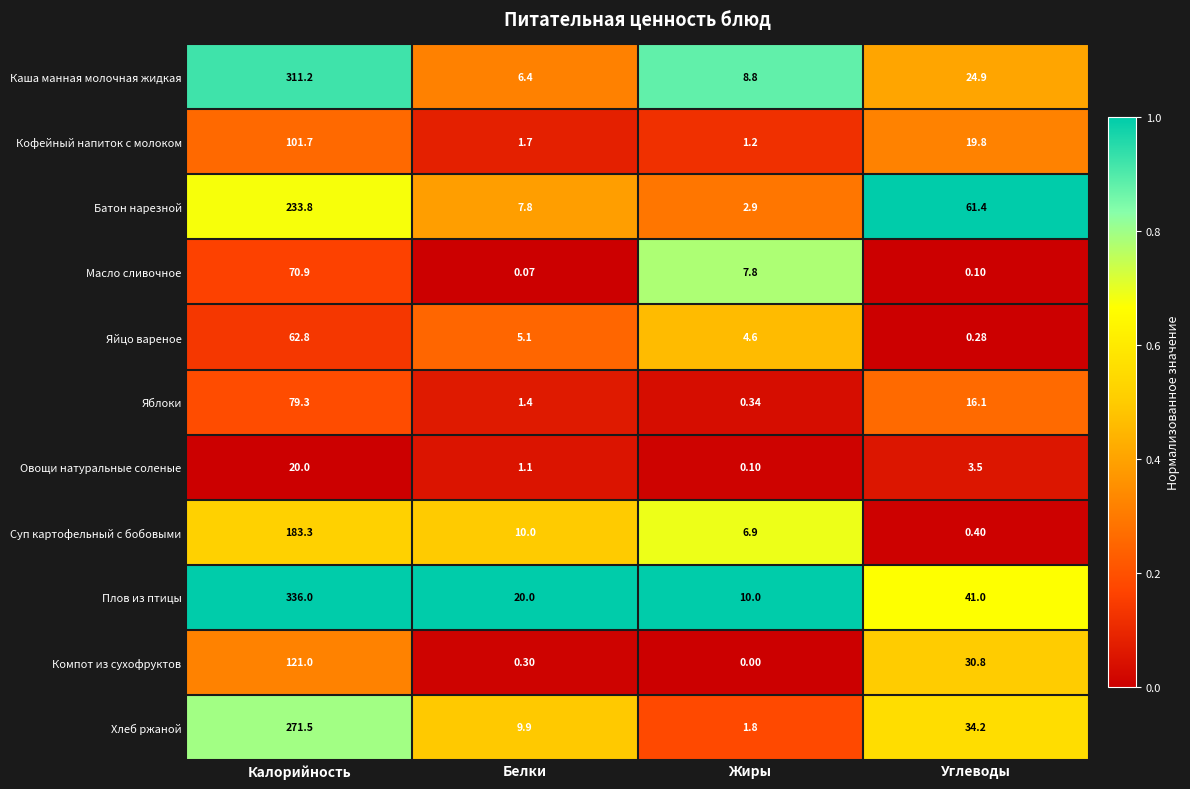

Which series has the largest total across all categories?

Плов из птицы